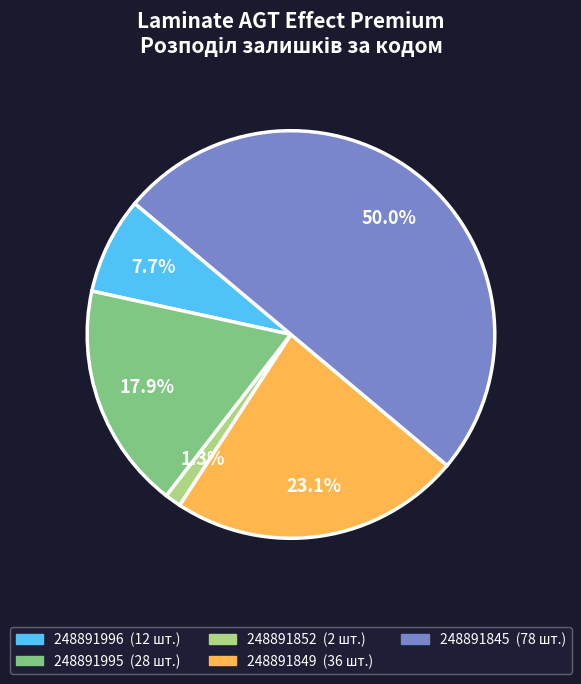

Which has a higher value, 248891852 or 248891995?

248891995